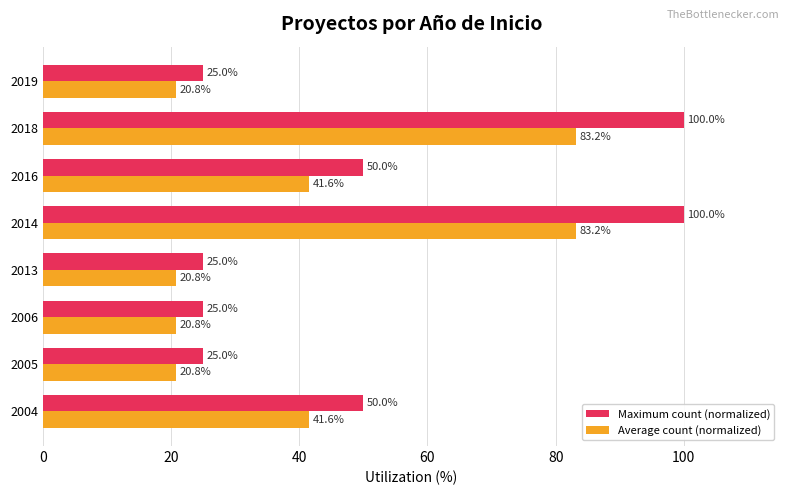

What is the maximum value shown in the chart?

100.0